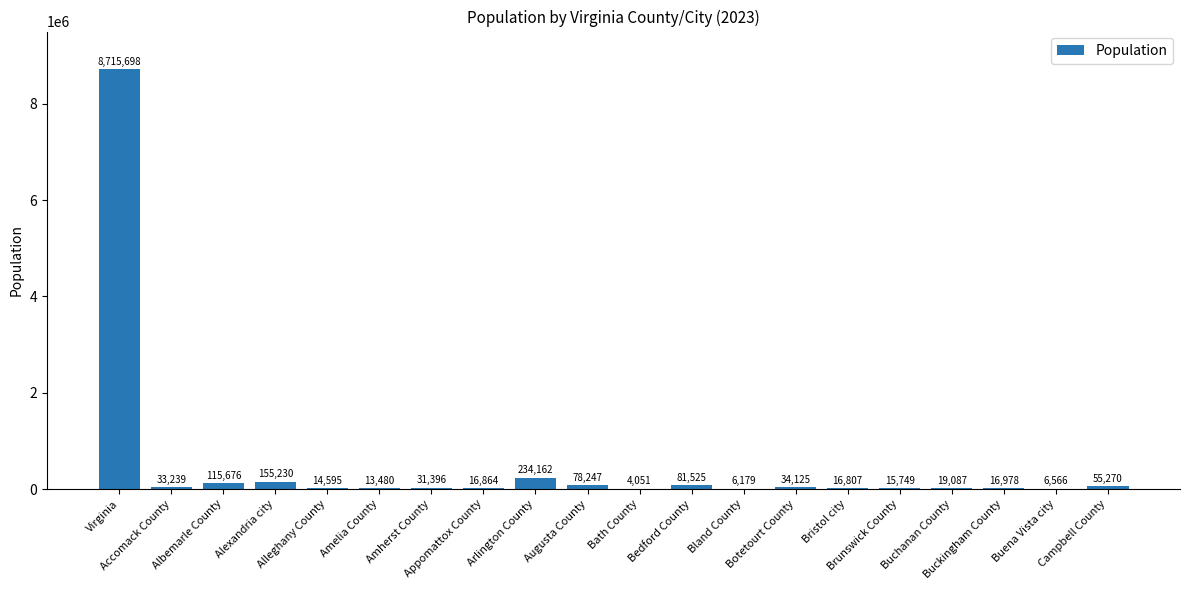

Count the number of data series in this chart.

1